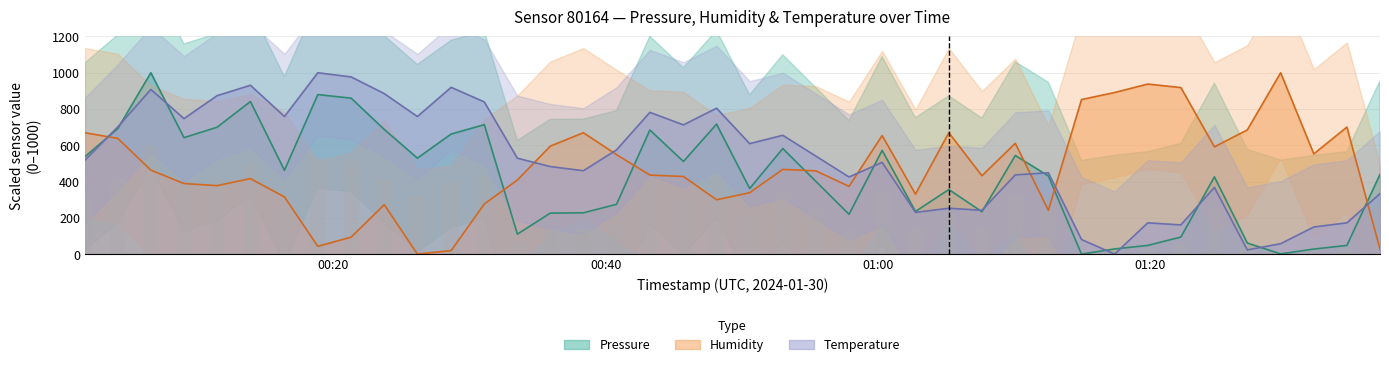

How many data points does each series have?

40